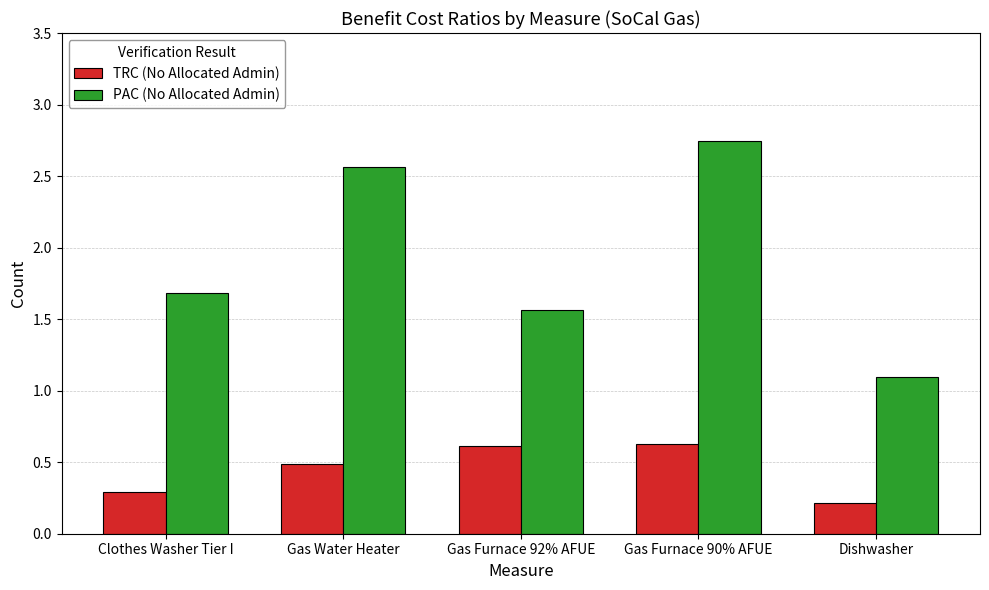

List the series in order of their overall mean, lowest first.

TRC (No Allocated Admin), PAC (No Allocated Admin)